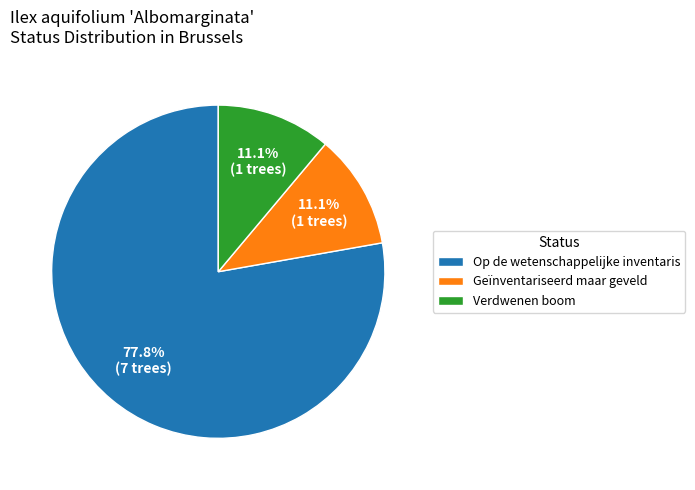

To the nearest percent, what portion does Geïnventariseerd maar geveld represent?

11%